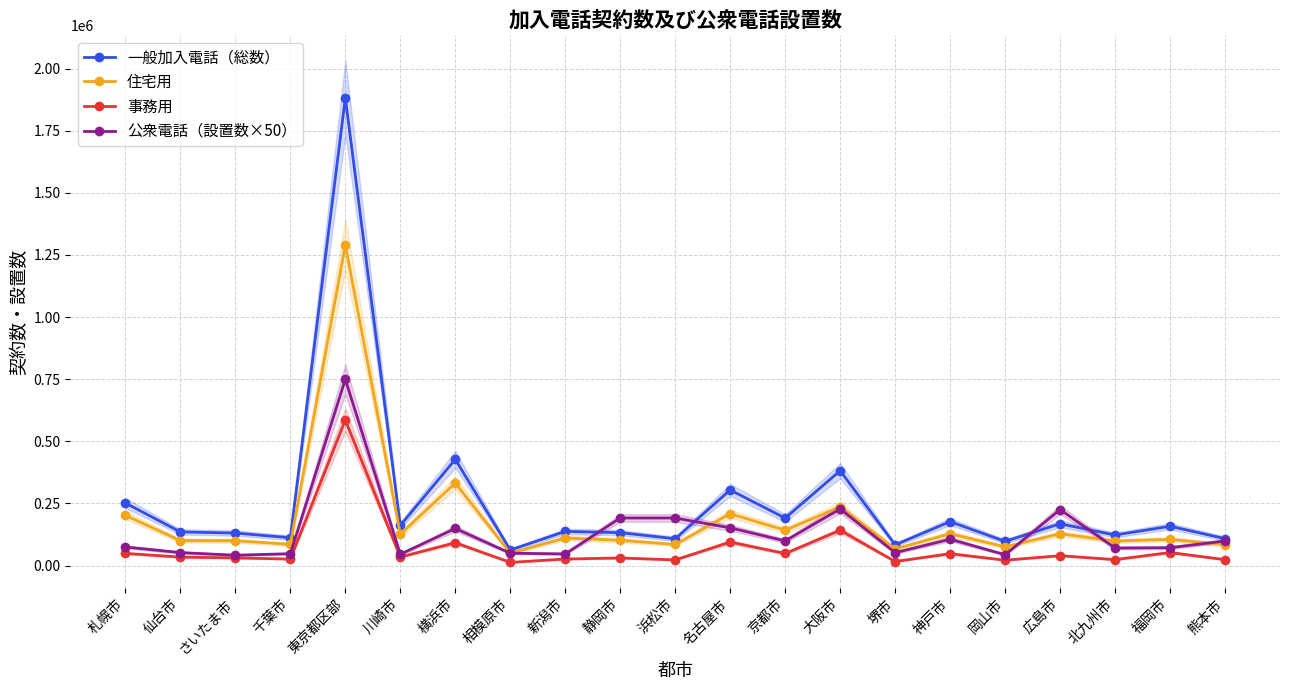

What is the greatest value displayed?

1882000